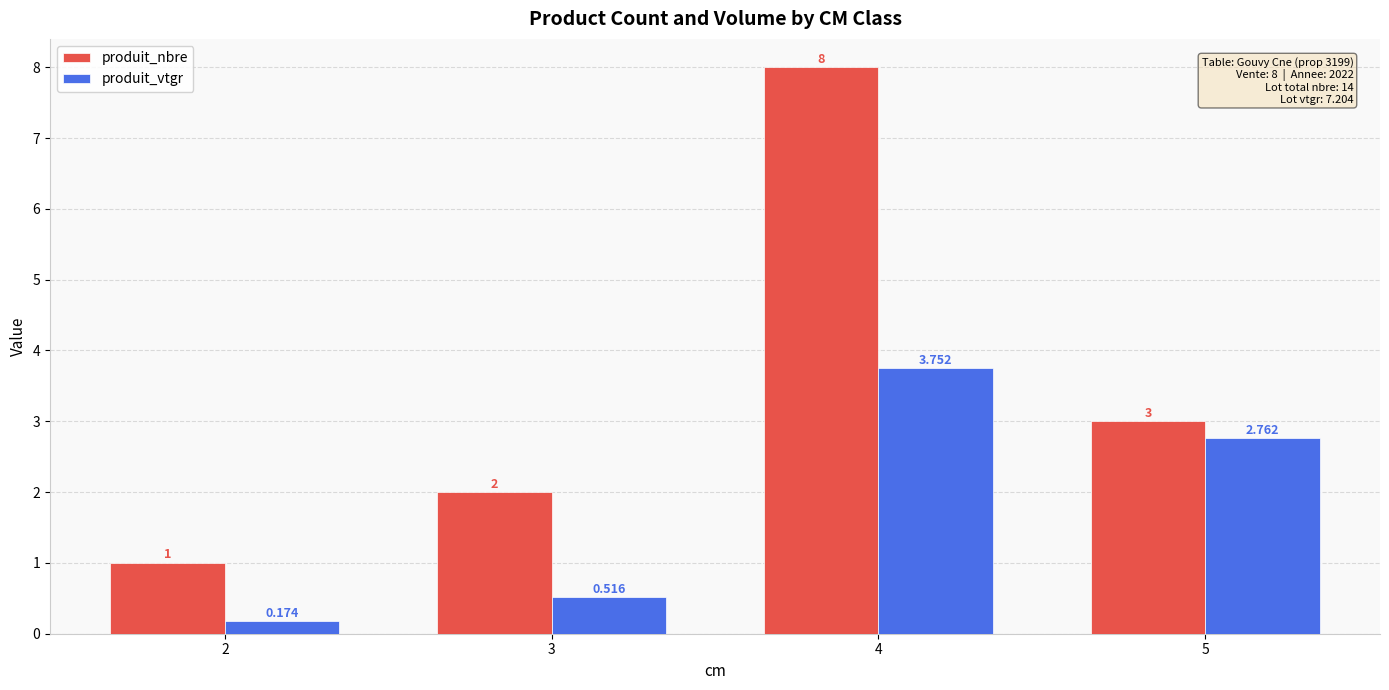

What is the difference between the second highest and minimum values in the produit_nbre series?

2.0